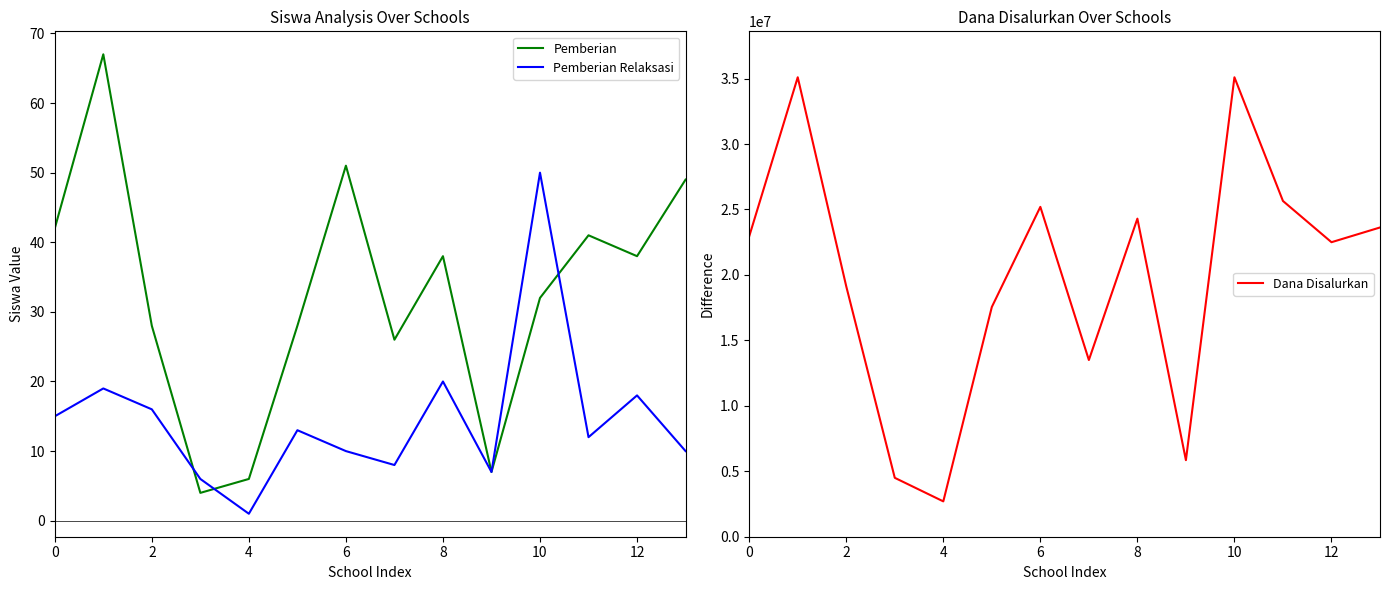

True or false: Pemberian has more than 1 points higher than both neighbors.

True